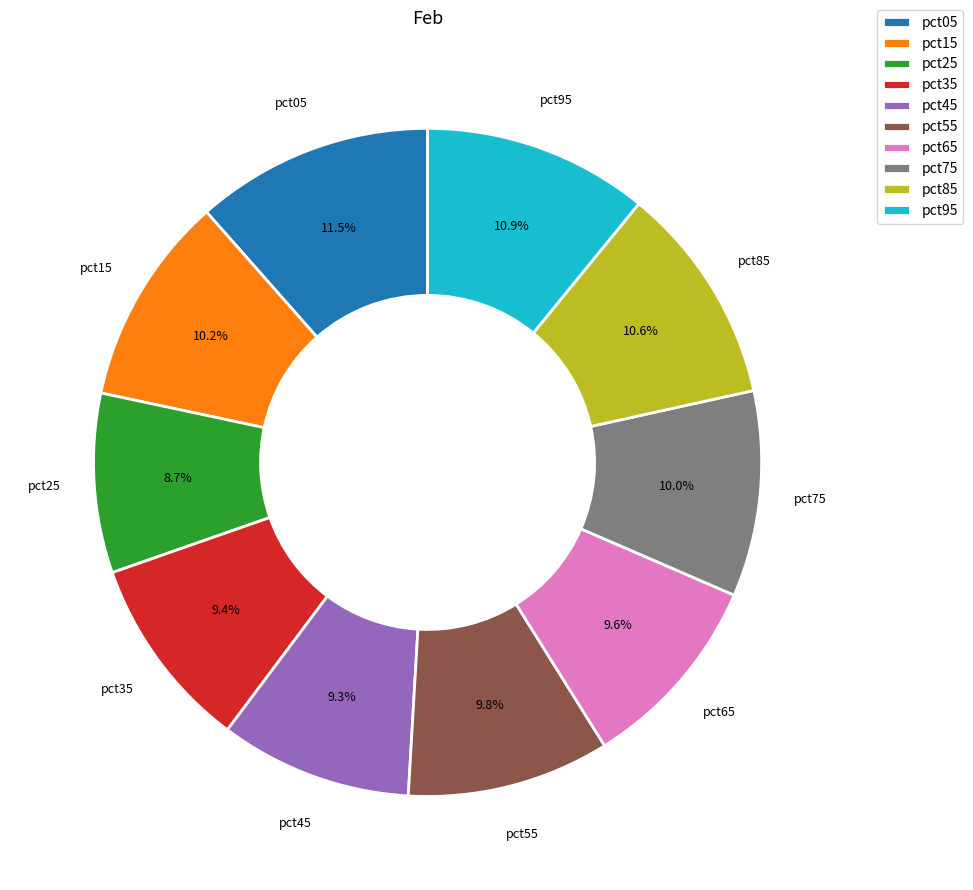

Between pct15 and pct45, which is larger?

pct15